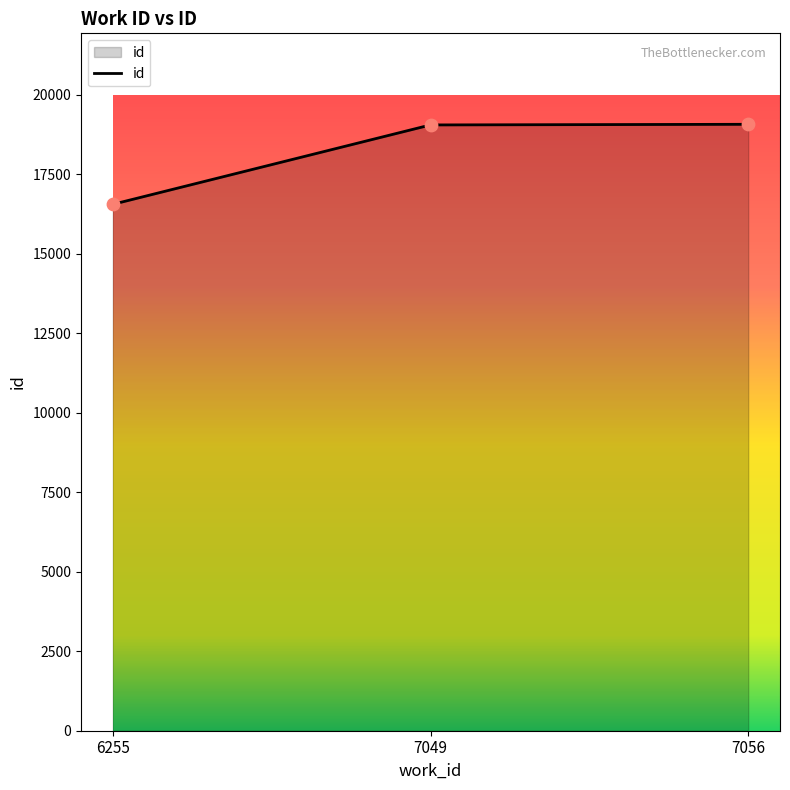

Between 6255 and 7049, which is larger?

7049